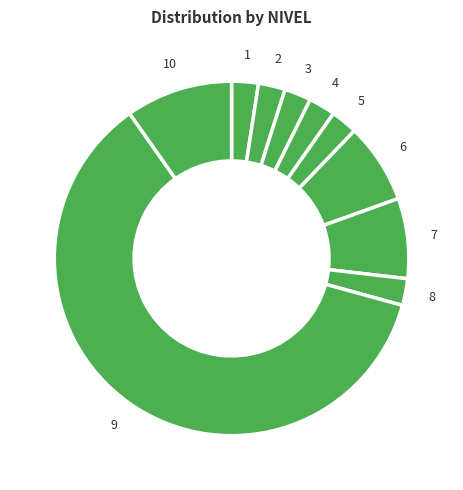

Is it true that 6 is 1% of the pie?

False